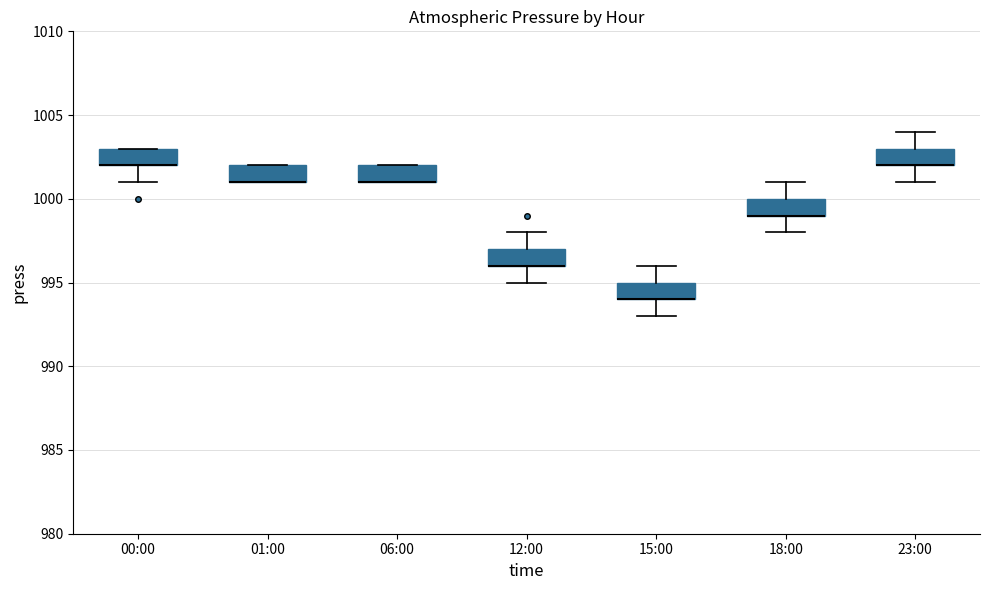

Reading left to right, transcribe this box plot: for each box, give where its median line is, the range the box spans, and where its two whiskers end, as read against the y-axis. The values are not printed on the chart, so give them approximately, as read against the axis.

00:00: median 1002 (drawn on the box's lower edge), box 1002 to 1003, whiskers 1001 to 1003
01:00: median 1001 (drawn on the box's lower edge), box 1001 to 1002, whiskers 1001 to 1002
06:00: median 1001 (drawn on the box's lower edge), box 1001 to 1002, whiskers 1001 to 1002
12:00: median 996 (drawn on the box's lower edge), box 996 to 997, whiskers 995 to 998
15:00: median 994 (drawn on the box's lower edge), box 994 to 995, whiskers 993 to 996
18:00: median 999 (drawn on the box's lower edge), box 999 to 1000, whiskers 998 to 1001
23:00: median 1002 (drawn on the box's lower edge), box 1002 to 1003, whiskers 1001 to 1004